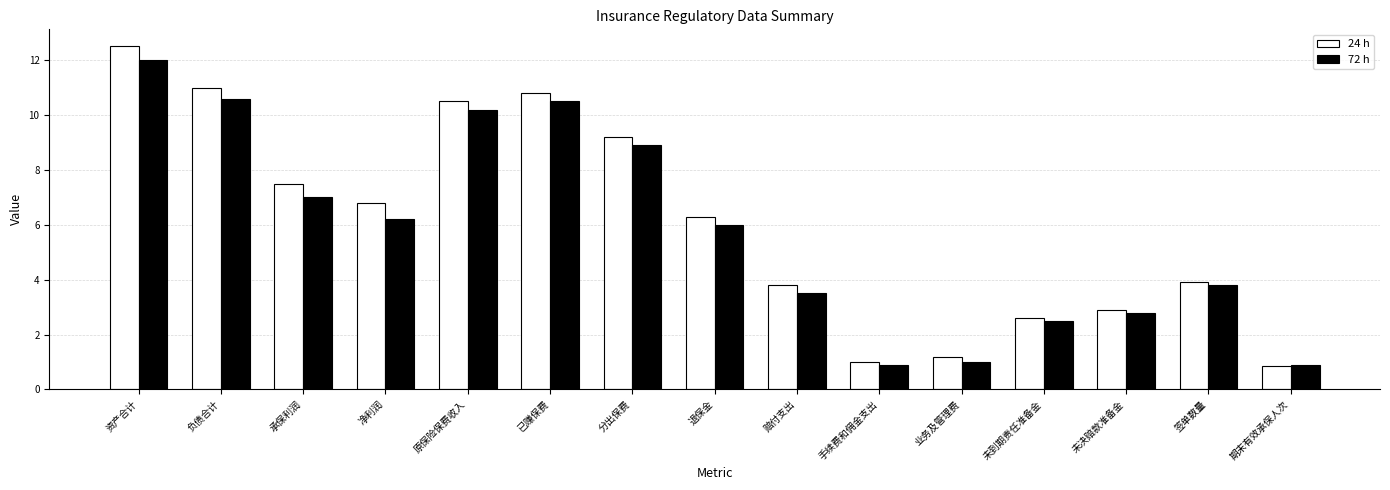

Which series has the widest spread of values?

24 h